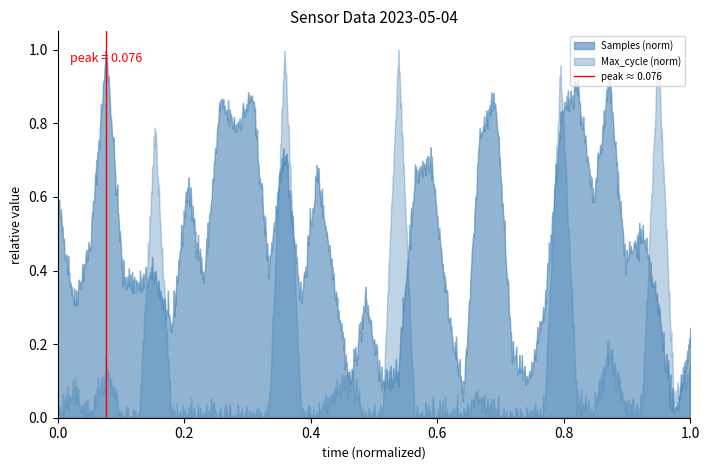

List the series in order of their overall mean, highest first.

Samples (norm), Max_cycle (norm)